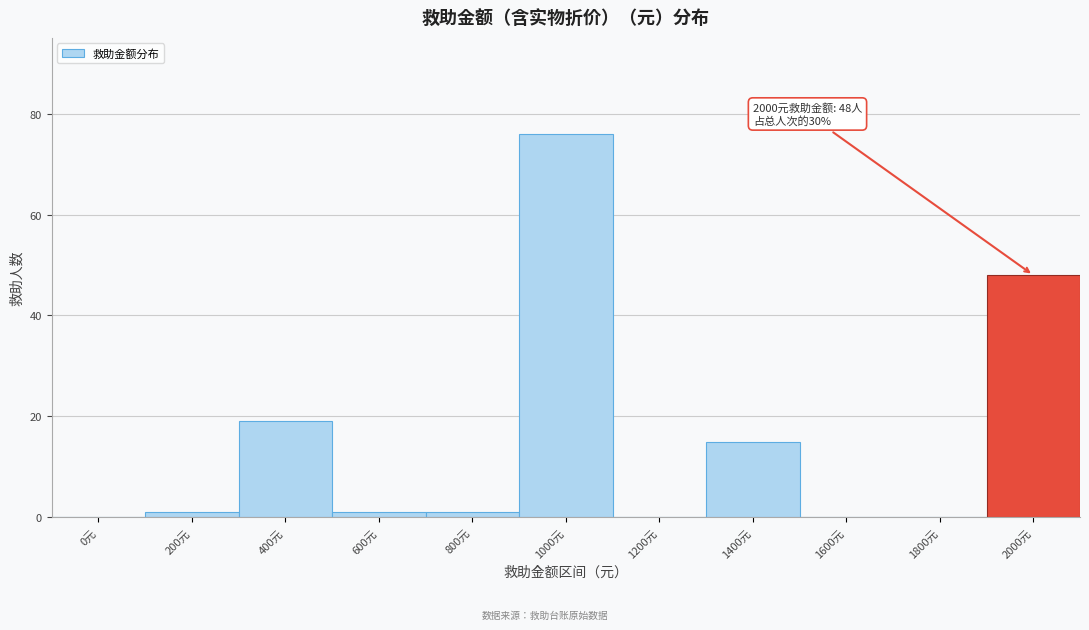

Reading right to left, what are all the values shown in this chart?

2000元=48	1800元=0	1600元=0	1400元=15	1200元=0	1000元=76	800元=1	600元=1	400元=19	200元=1	0元=0